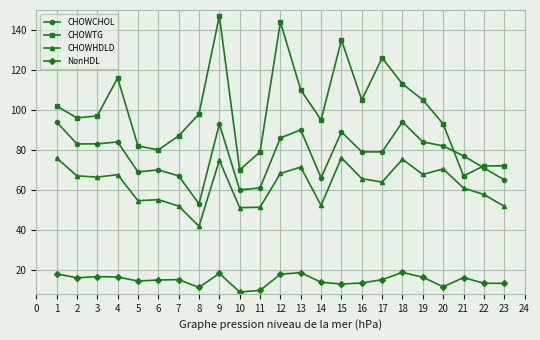

Count the number of data series in this chart.

4